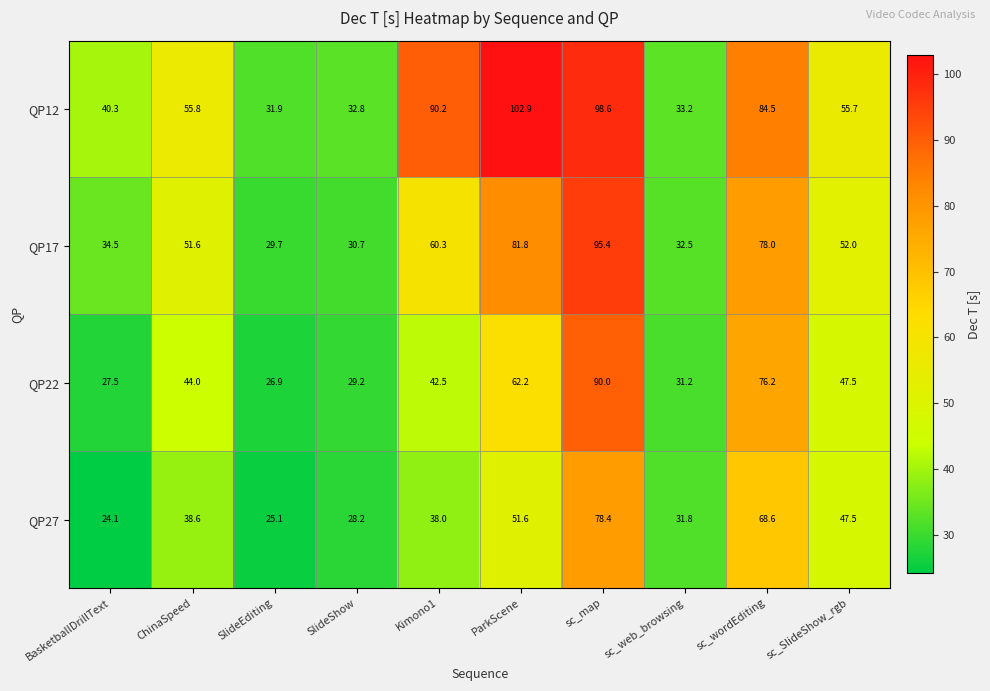

True or false: QP12 has a value of 58.3 at Kimono1.

False